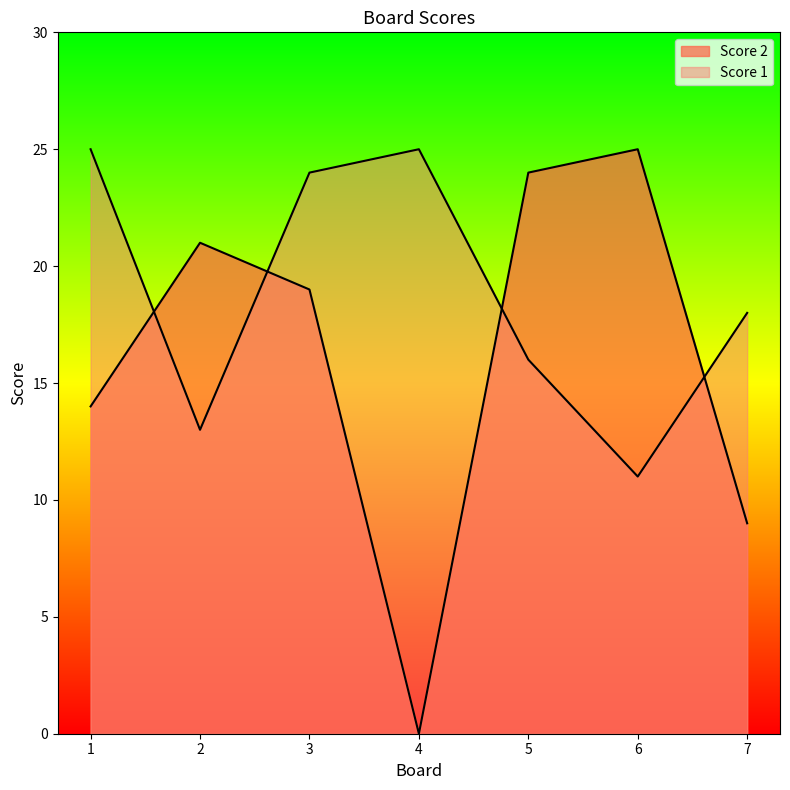

Where is the first local minimum for Score 1?

2